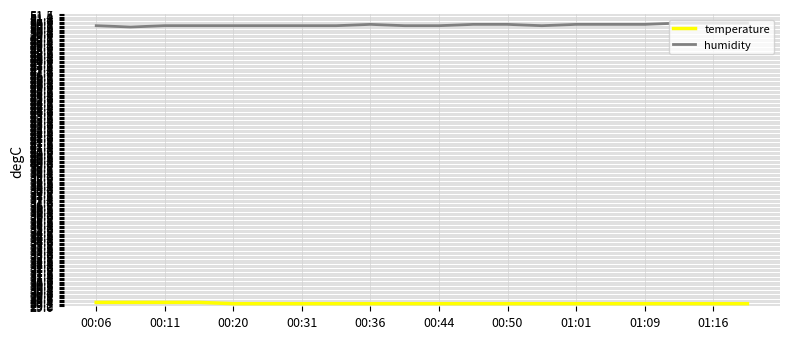

Rank the series by their maximum value, from highest to lowest.

humidity, temperature